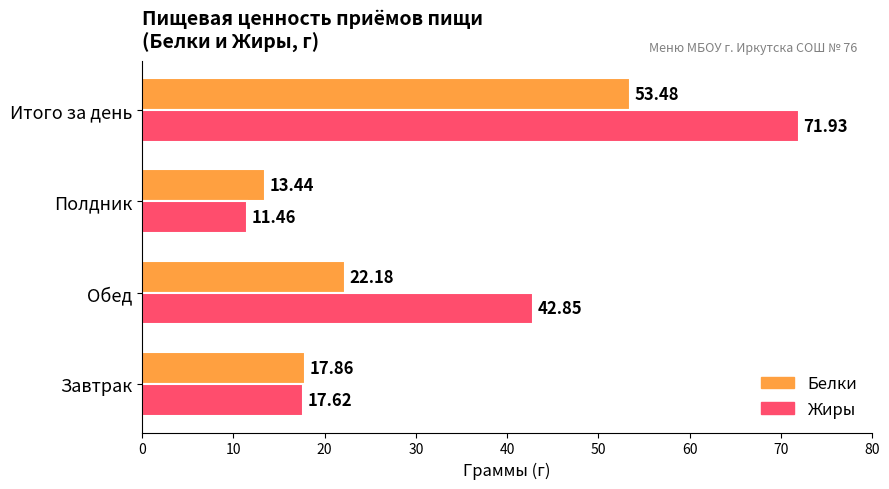

At which label is Белки closest to 33?

Обед